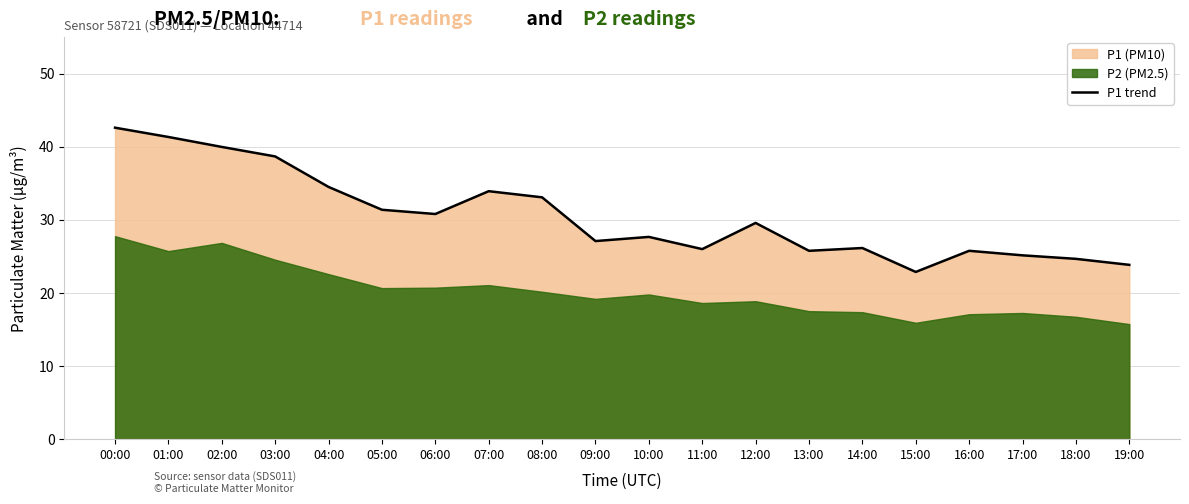

Reading left to right, what are all the values shown in this chart?

42.6	41.3	40.0	38.7	34.5	31.4	30.8	33.9	33.1	27.1	27.7	26.0	29.6	25.8	26.1	22.9	25.8	25.1	24.7	23.9